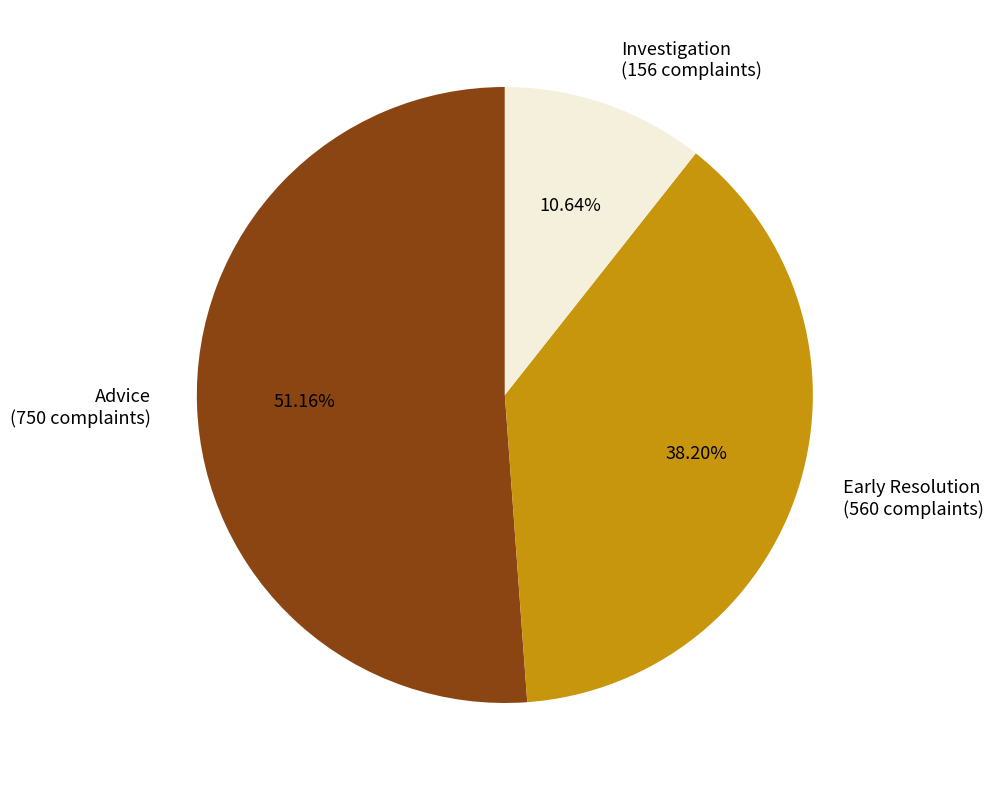

Rank the categories by value from lowest to highest.

Investigation, Early Resolution, Advice